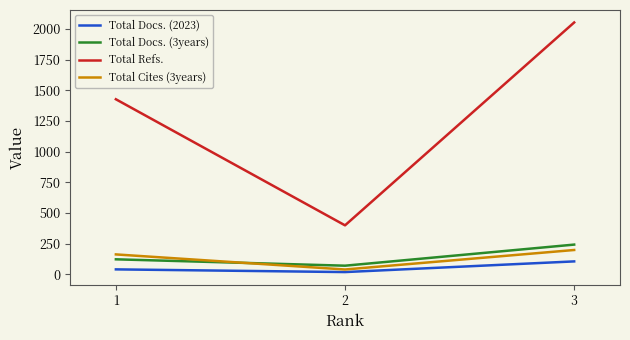

Reading right to left, what are all the values shown in this chart?

Total Docs. (2023): 3=105	2=18	1=40
Total Docs. (3years): 3=242	2=70	1=122
Total Refs.: 3=2053	2=399	1=1427
Total Cites (3years): 3=198	2=39	1=162